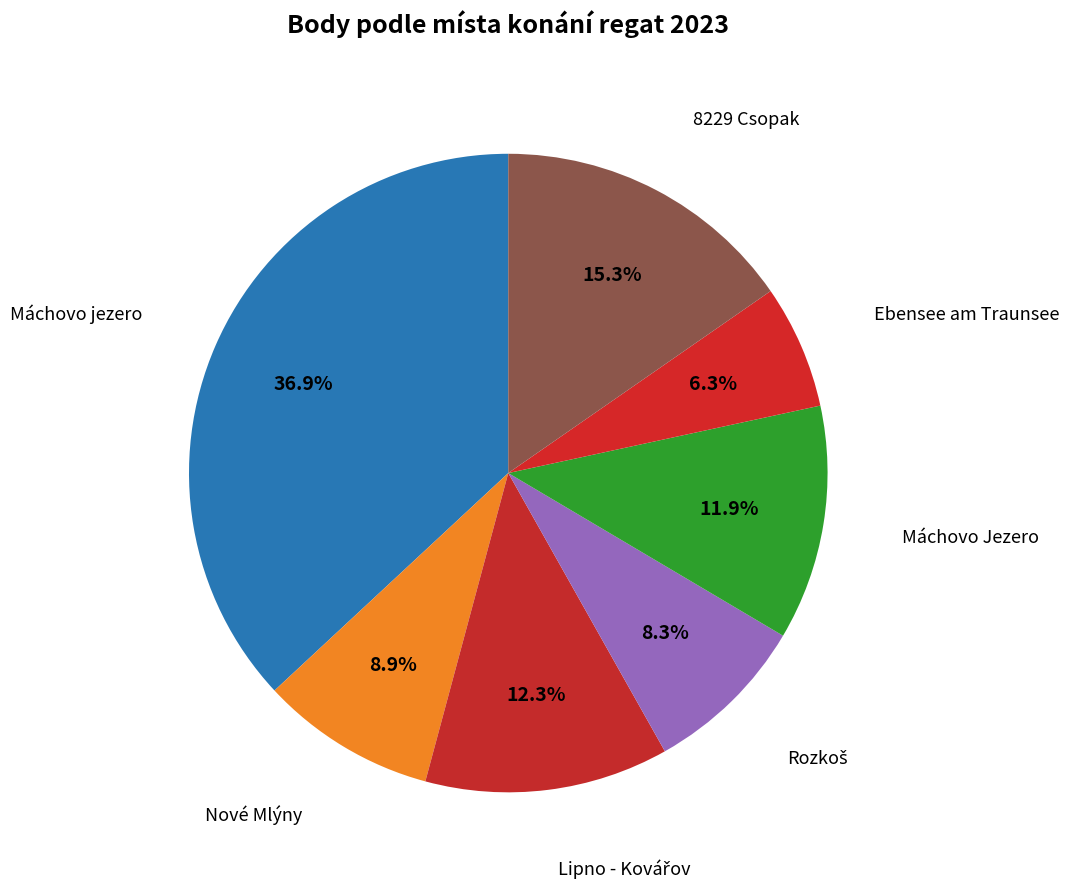

Which slice is the largest?

Máchovo jezero